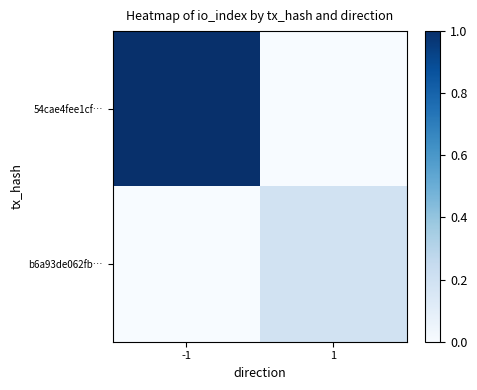

Which series has the largest total across all categories?

54cae4fee1cf…